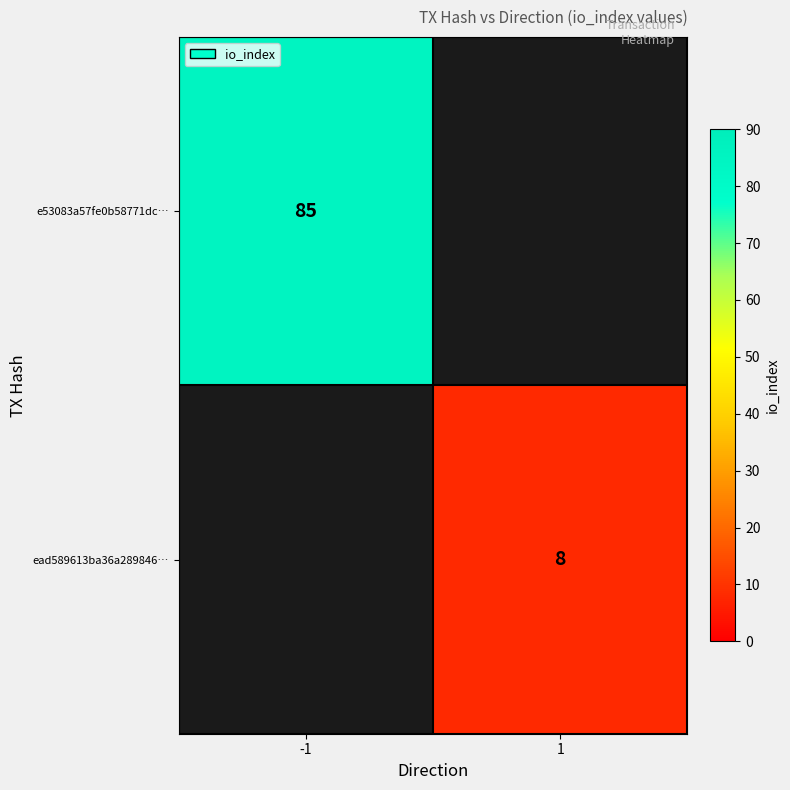

The value of e53083a57fe0b58771dc… at -1 is 146. True or false?

False